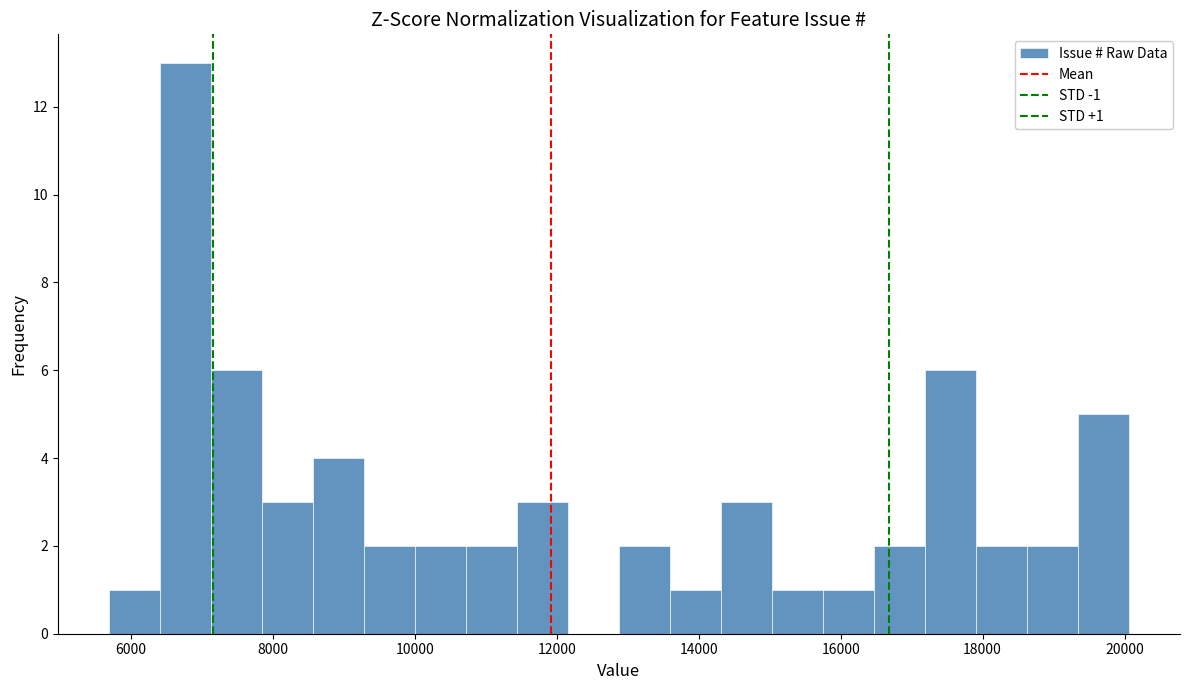

Around what value on the x-axis is the tallest bar? Give the approximate position of its centre, as read against the axis.

6800